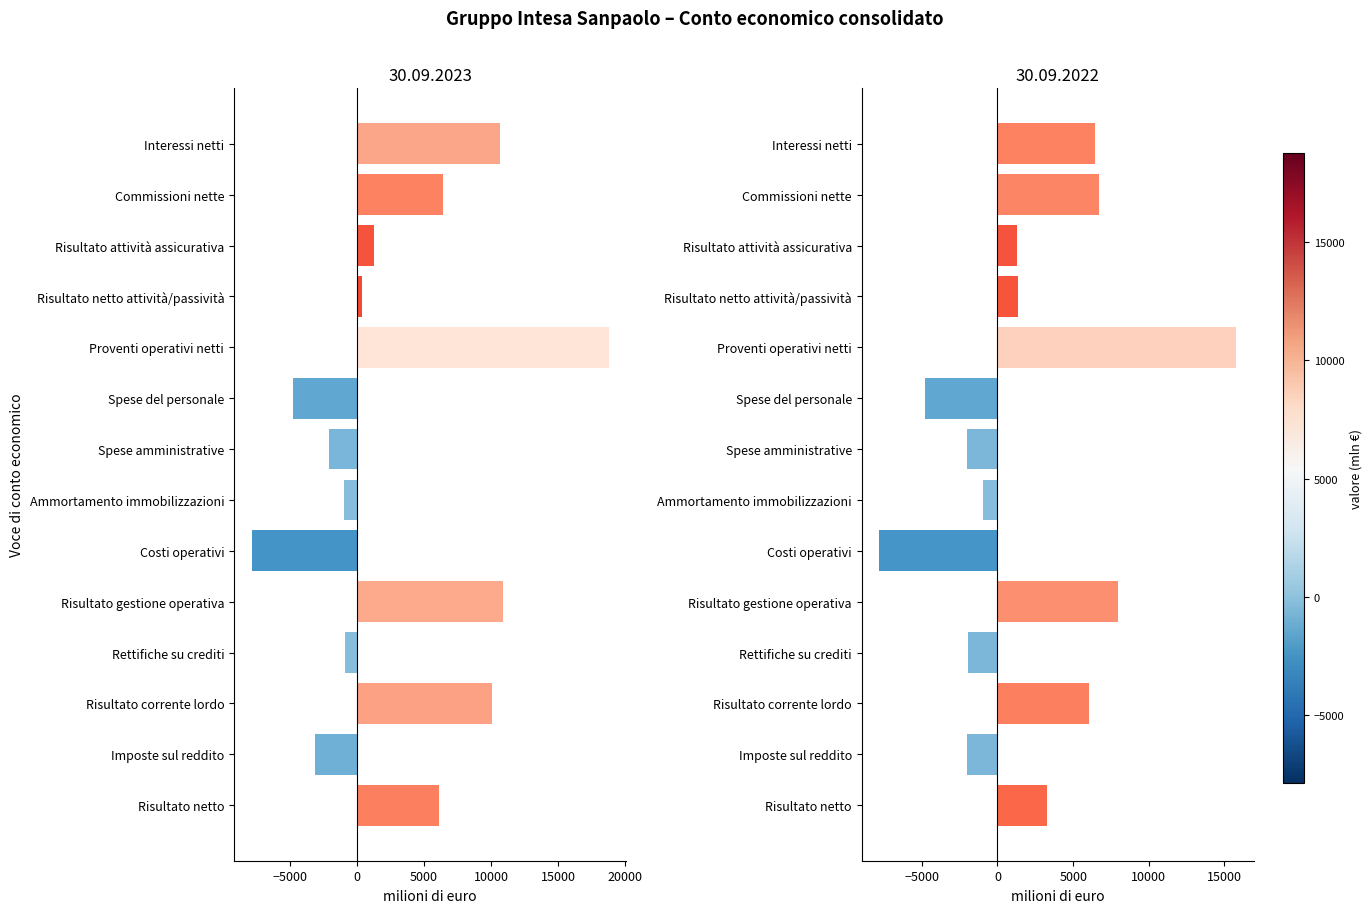

How many data points in 30.09.2022 are less than 1380?

7